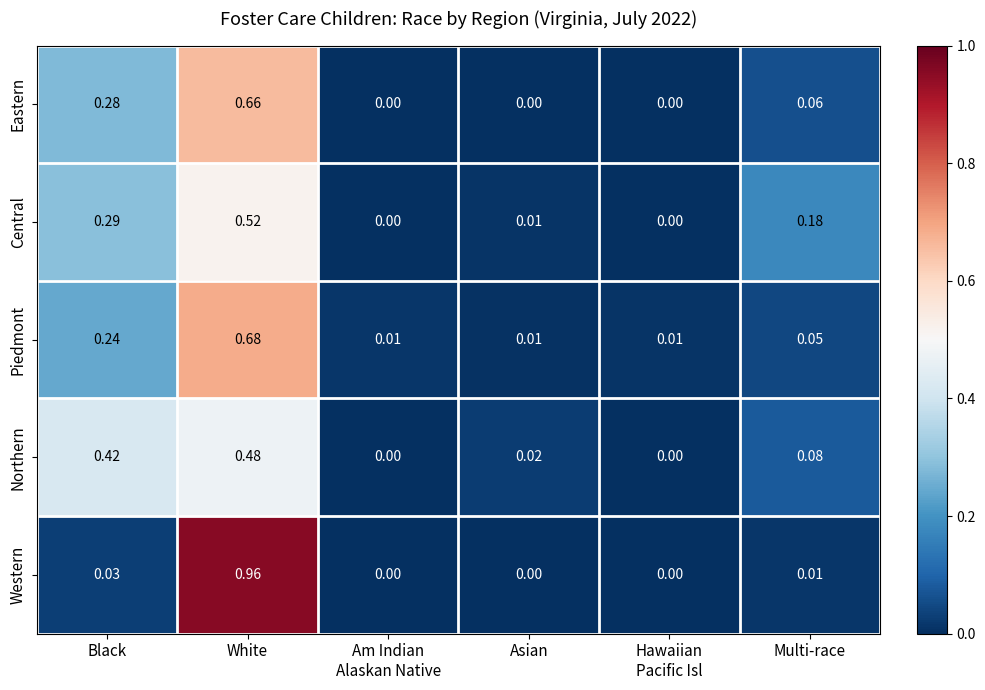

At which label does Western reach its peak?

White